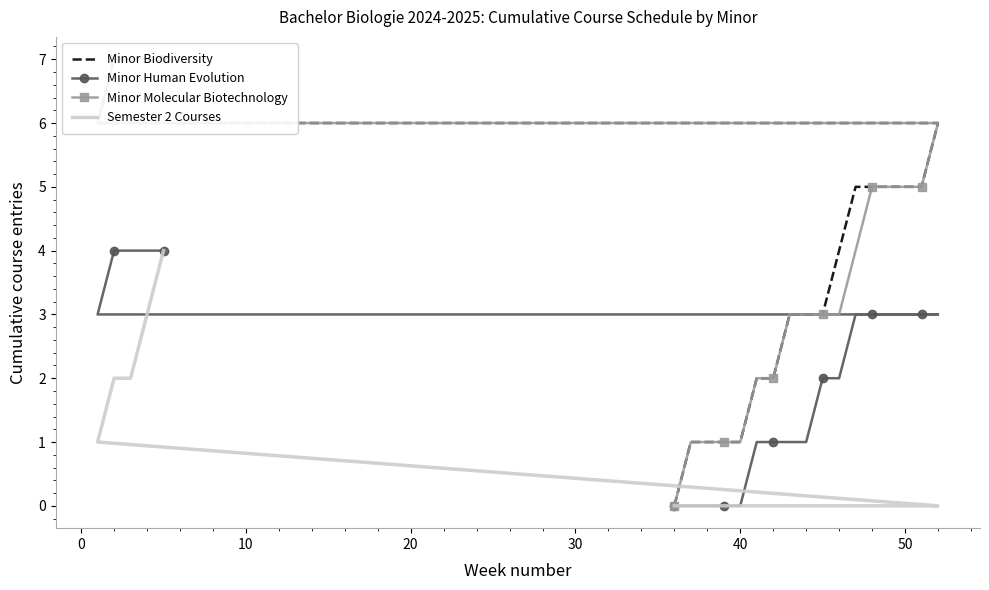

What is the sum of all Minor Human Evolution values?

45